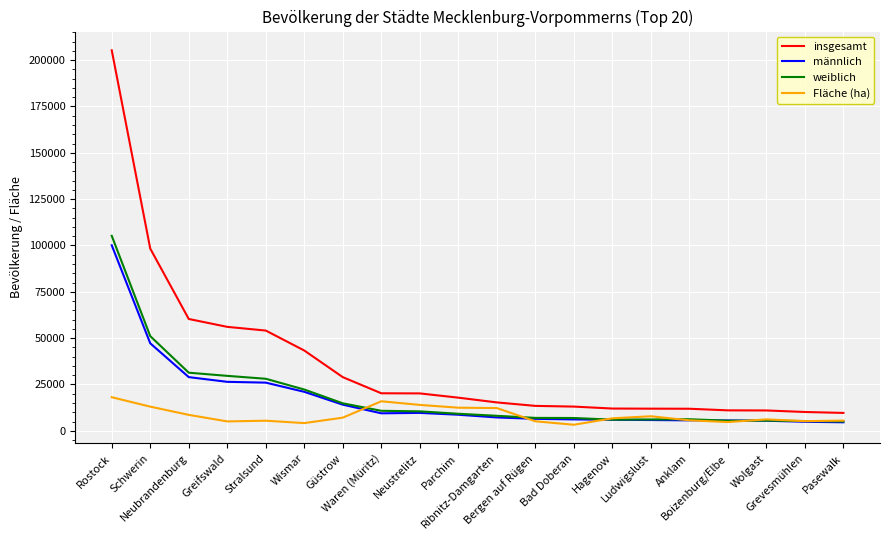

Which series has the largest total across all categories?

insgesamt